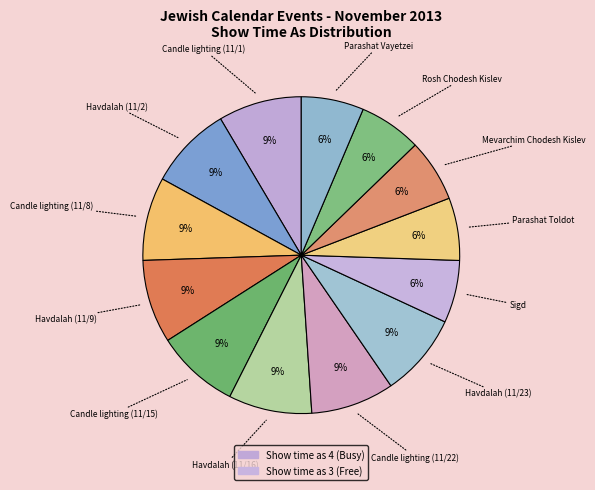

Is there any slice that represents more than half of the pie?

No